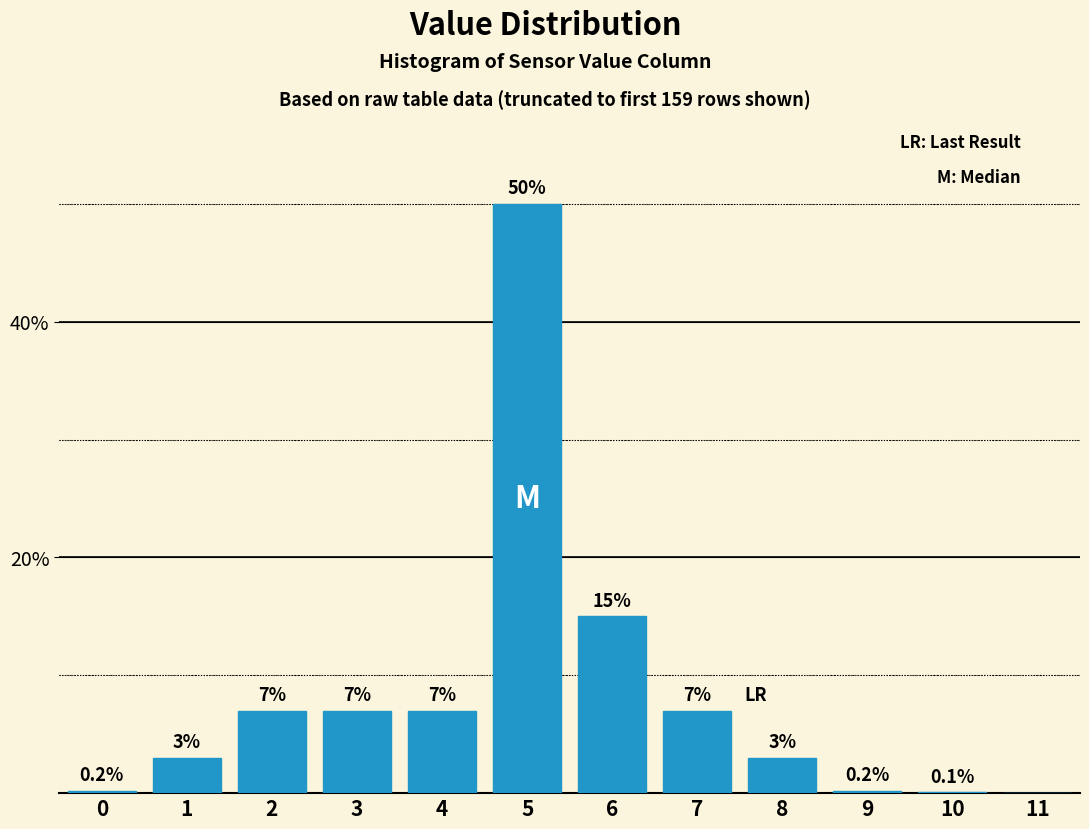

Reading left to right, transcribe all the data shown in this chart.

0=0.2	1=3.0	2=7.0	3=7.0	4=7.0	5=50.0	6=15.0	7=7.0	8=3.0	9=0.2	10=0.1	11=0.0